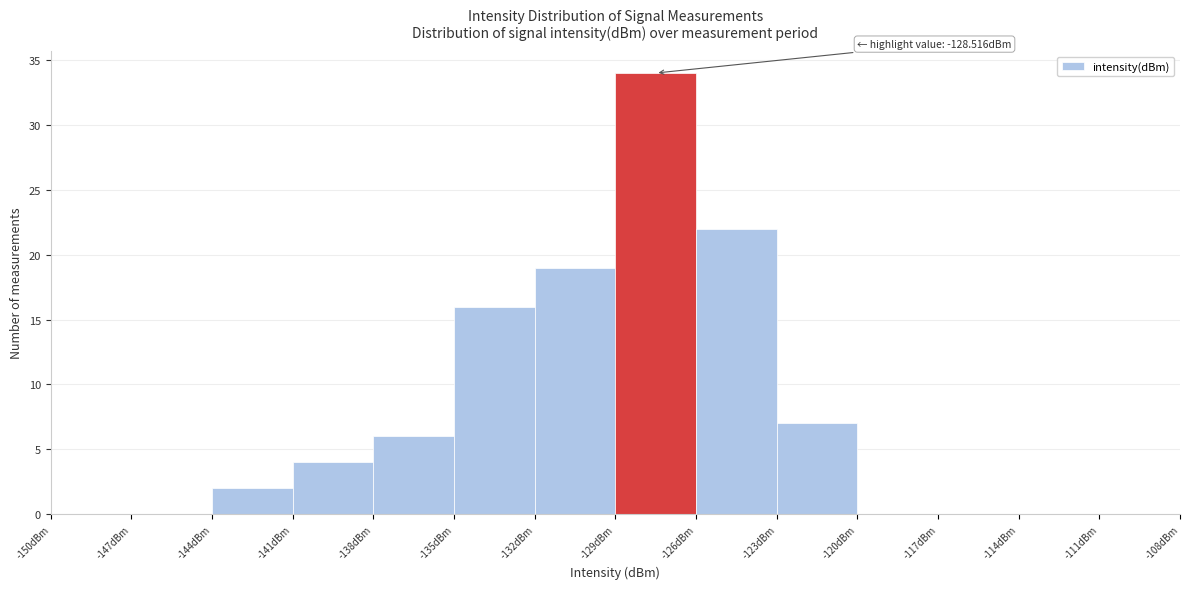

Which range on the x-axis has the tallest bar?

-129 to -126